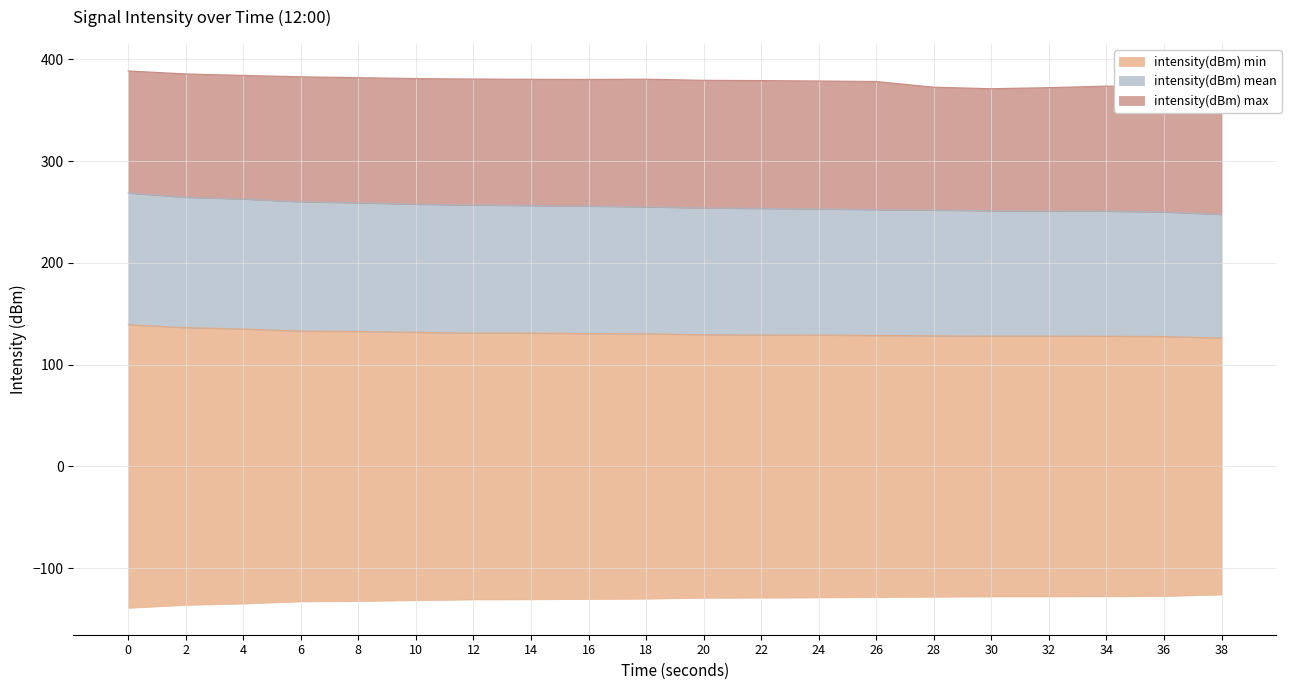

Rank the categories by intensity(dBm) min value from highest to lowest.

0, 2, 4, 6, 8, 10, 12, 14, 16, 18, 20, 22, 24, 26, 28, 30, 32, 34, 36, 38